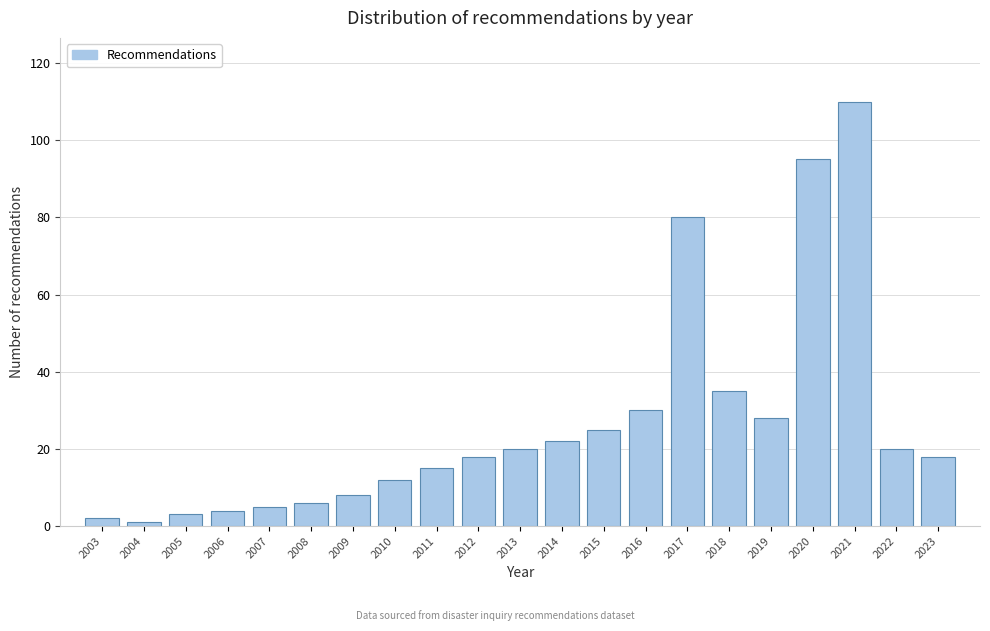

Reading left to right, list all the values displayed in this chart.

2003=2	2004=1	2005=3	2006=4	2007=5	2008=6	2009=8	2010=12	2011=15	2012=18	2013=20	2014=22	2015=25	2016=30	2017=80	2018=35	2019=28	2020=95	2021=110	2022=20	2023=18